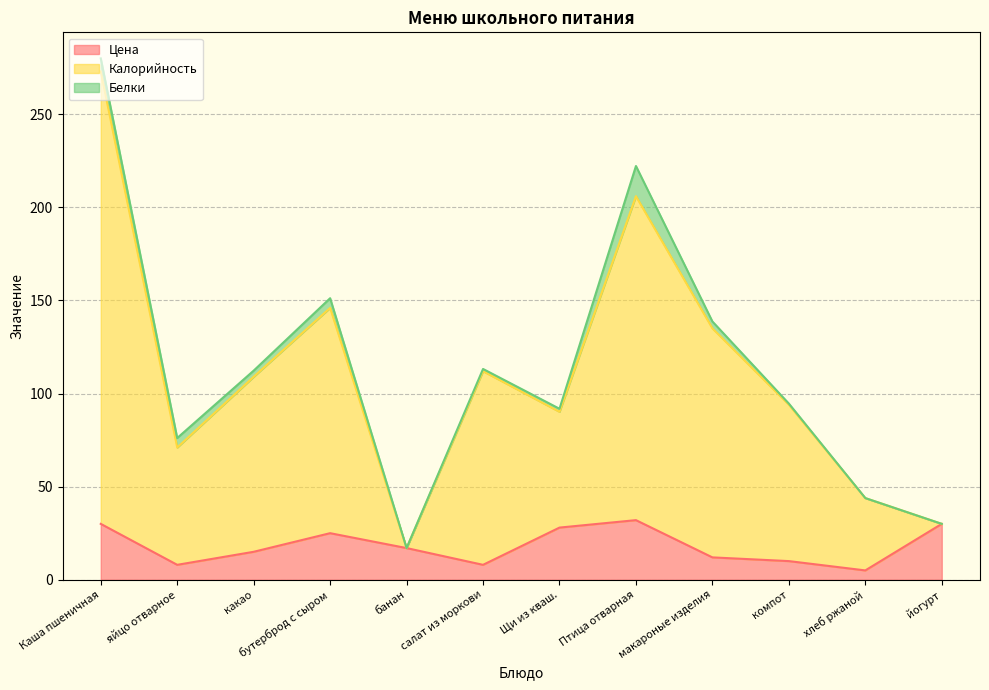

True or false: Цена and Калорийность cross at least once.

False